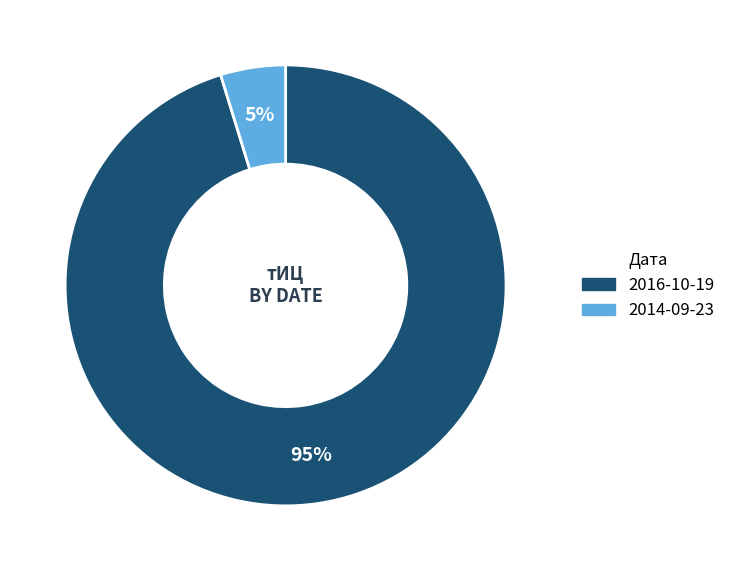

To the nearest percent, what is the difference between the largest and smallest slice percentages?

90%